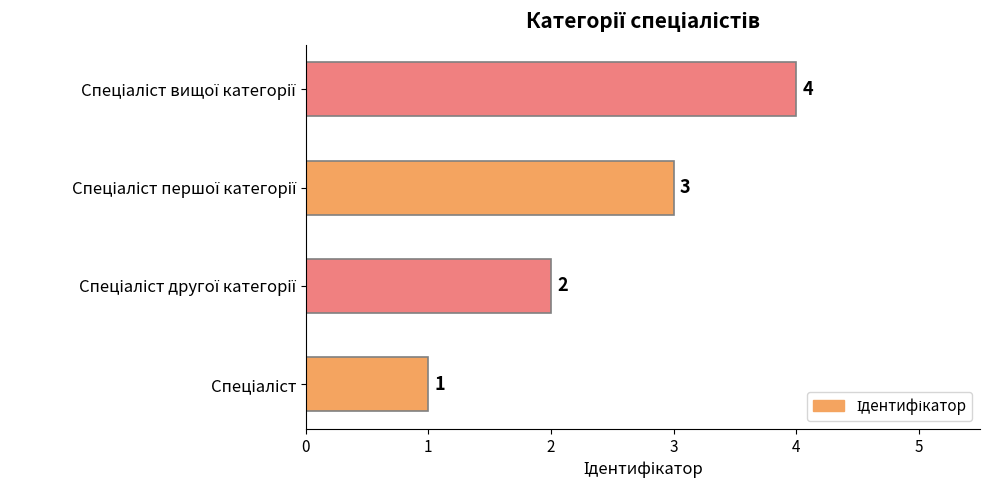

How many values are between 2 and 4?

3